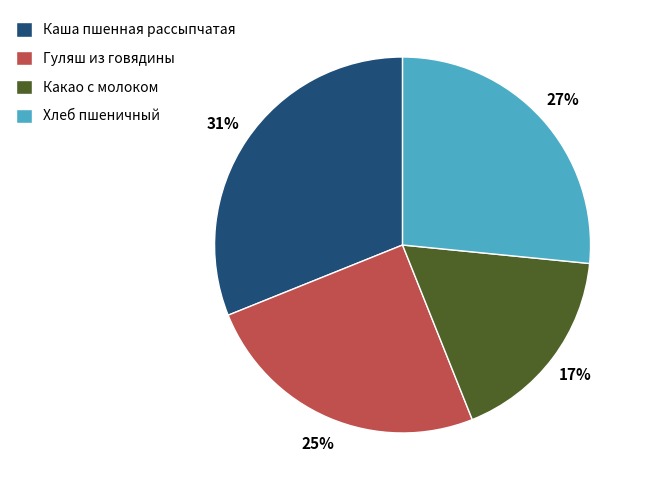

To the nearest percent, what percentage of the pie is Хлеб пшеничный?

27%